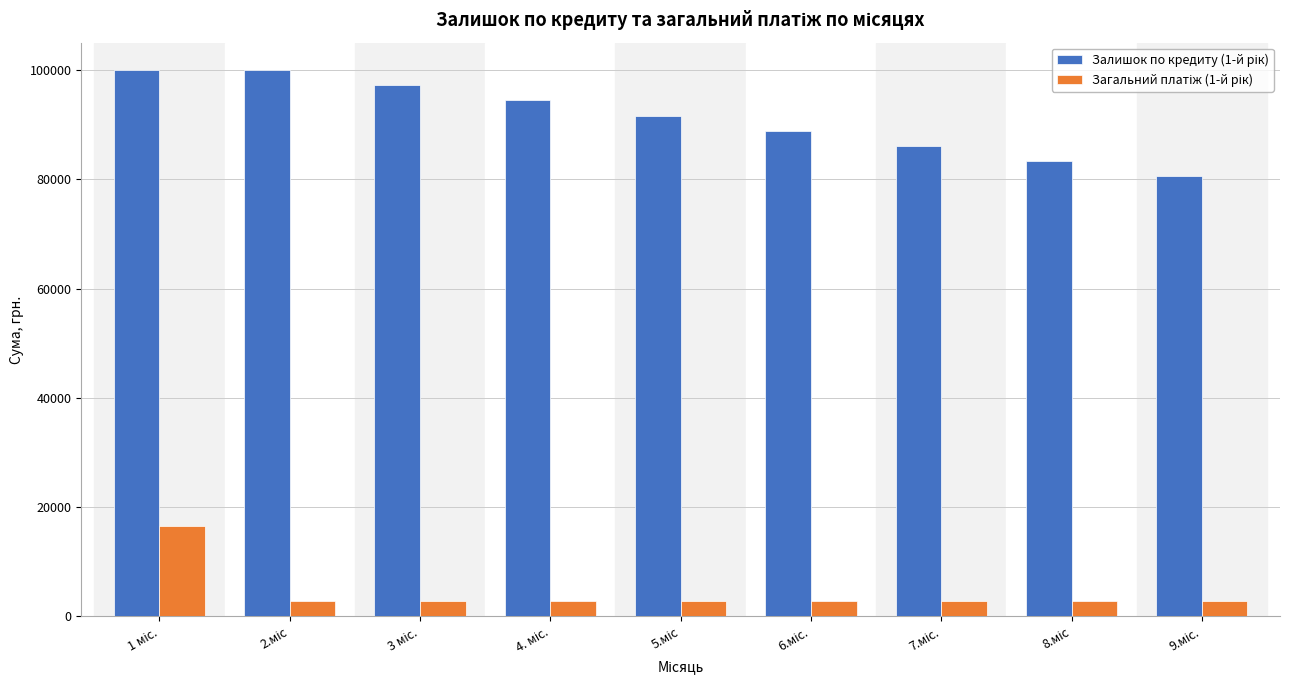

The value of Залишок по кредиту (1-й рік) at 2.міс is 100000.0. True or false?

True